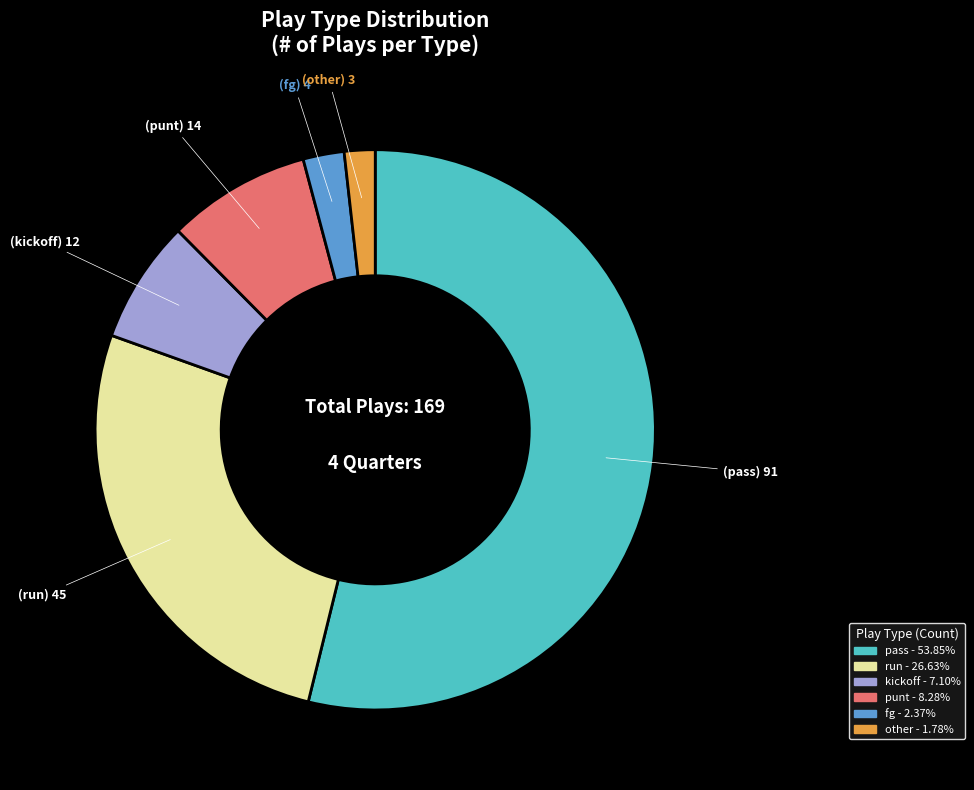

Which slice represents more than half of the pie?

pass